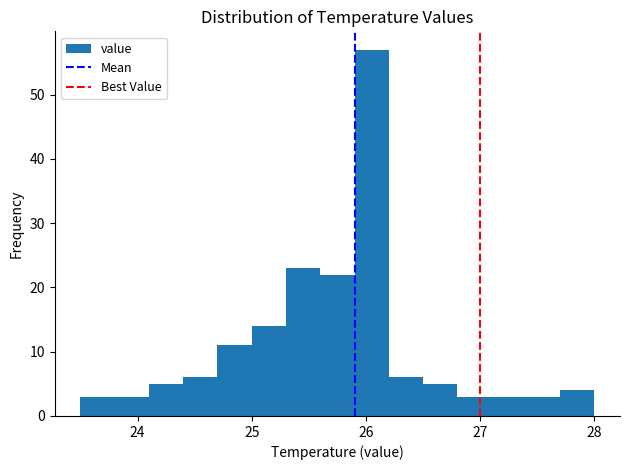

Read against the x-axis, roughly where is the centre of the tallest bar?

26.1